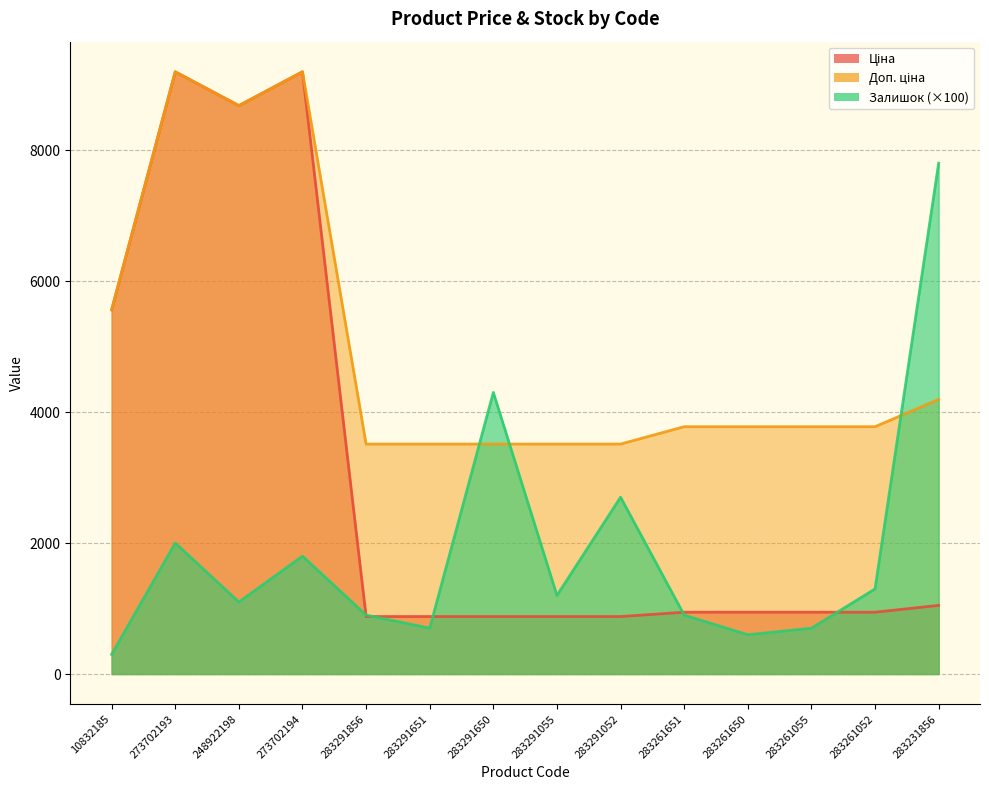

At which category does the chart reach its peak across all series?

273702193